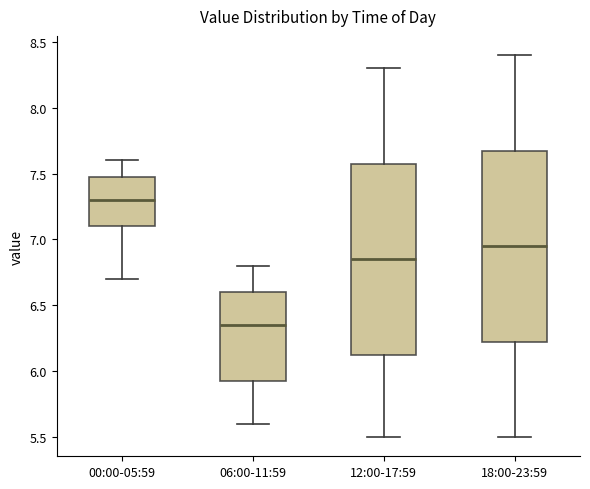

Where does the upper whisker of the box for 06:00-11:59 end on the y-axis? The values are not printed on the chart, so give them approximately, as read against the axis.

6.80